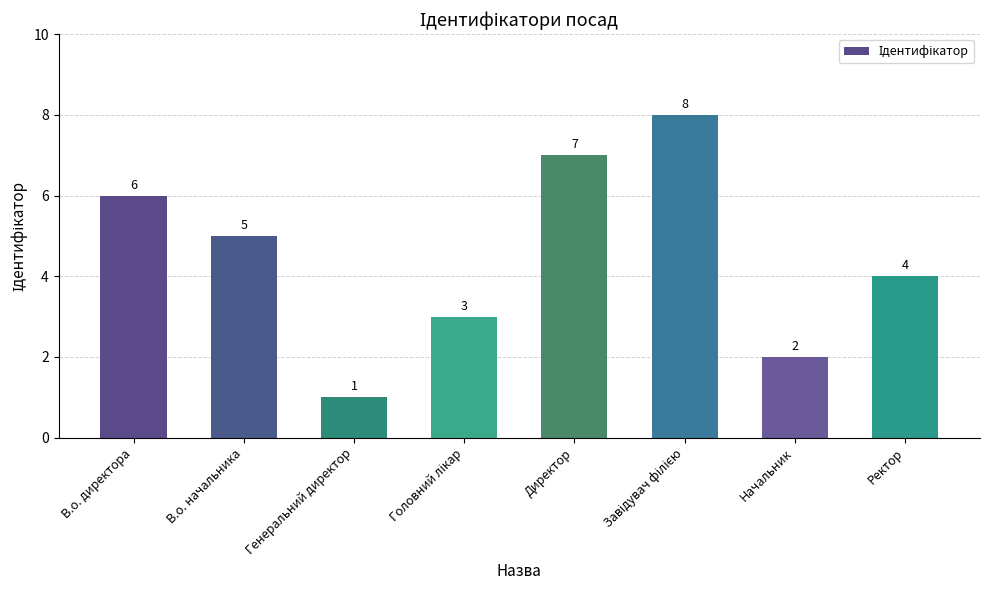

What is the greatest value displayed?

8